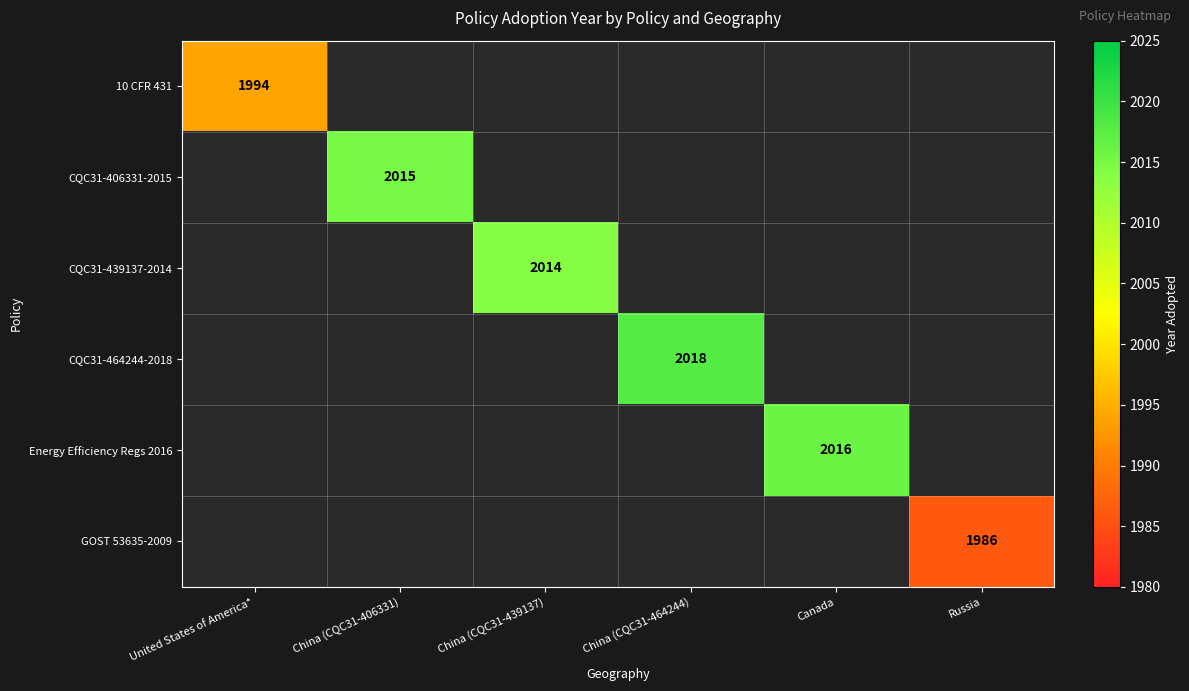

What is the smallest value displayed?

1986.0